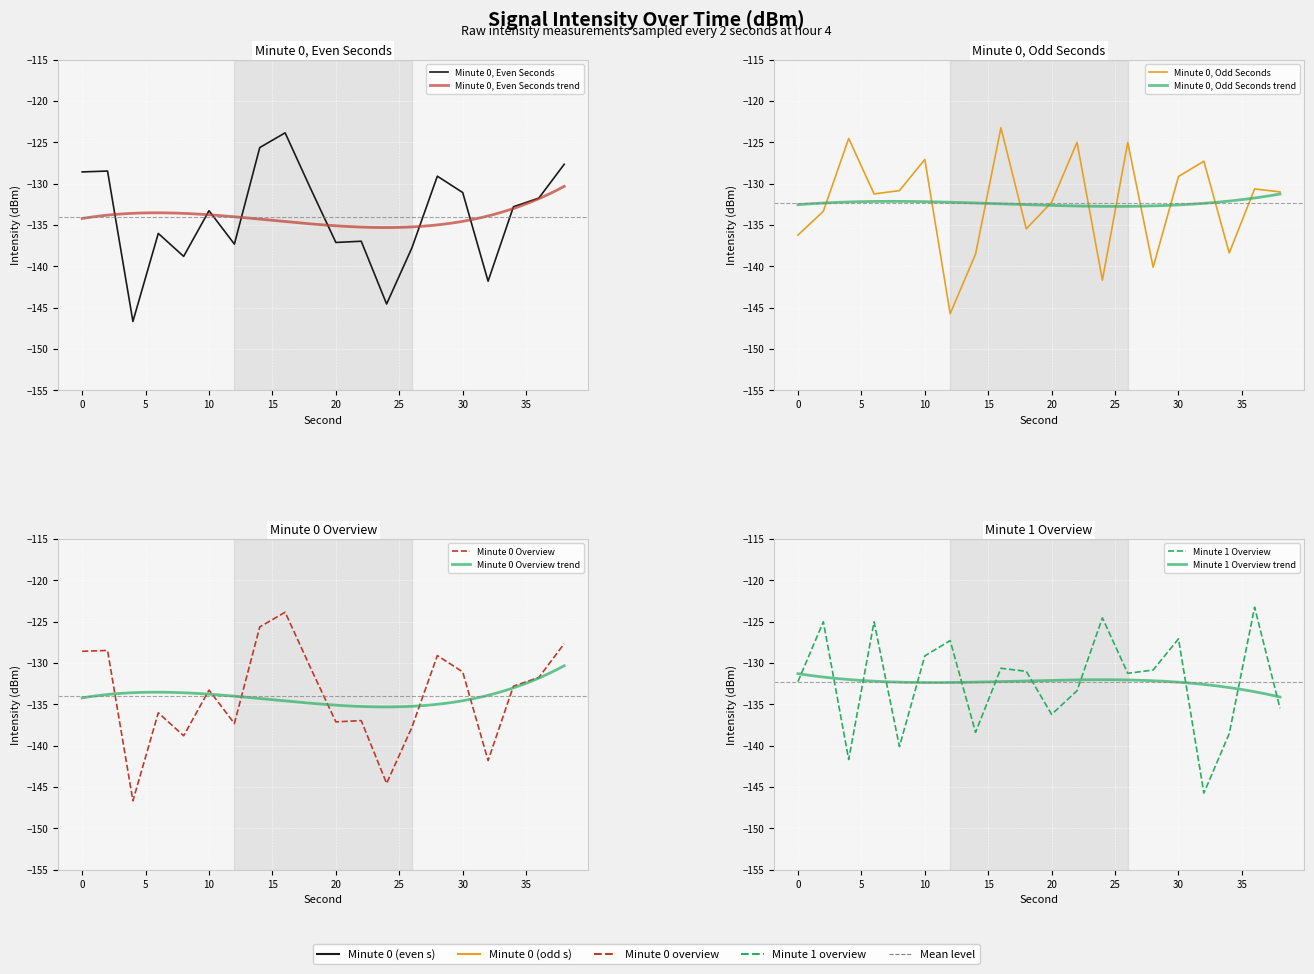

What is the difference between the maximum and minimum values in the minute 0 series?

22.8